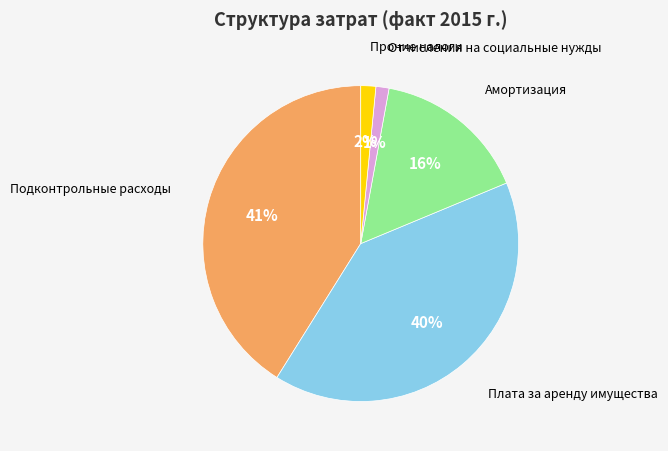

Is there any slice that represents more than half of the pie?

No